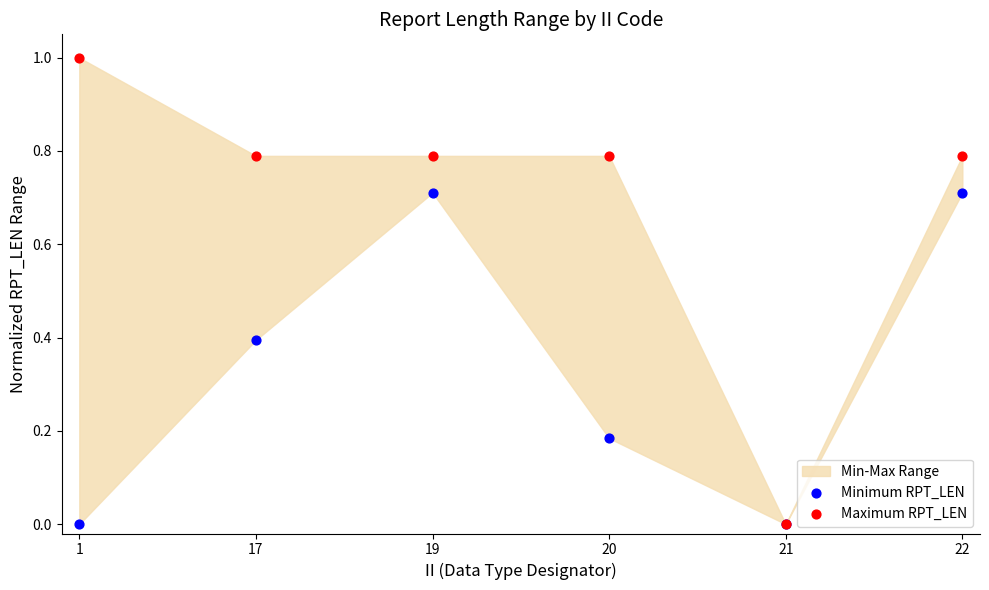

Which series contains the lowest Y value?

Minimum RPT_LEN